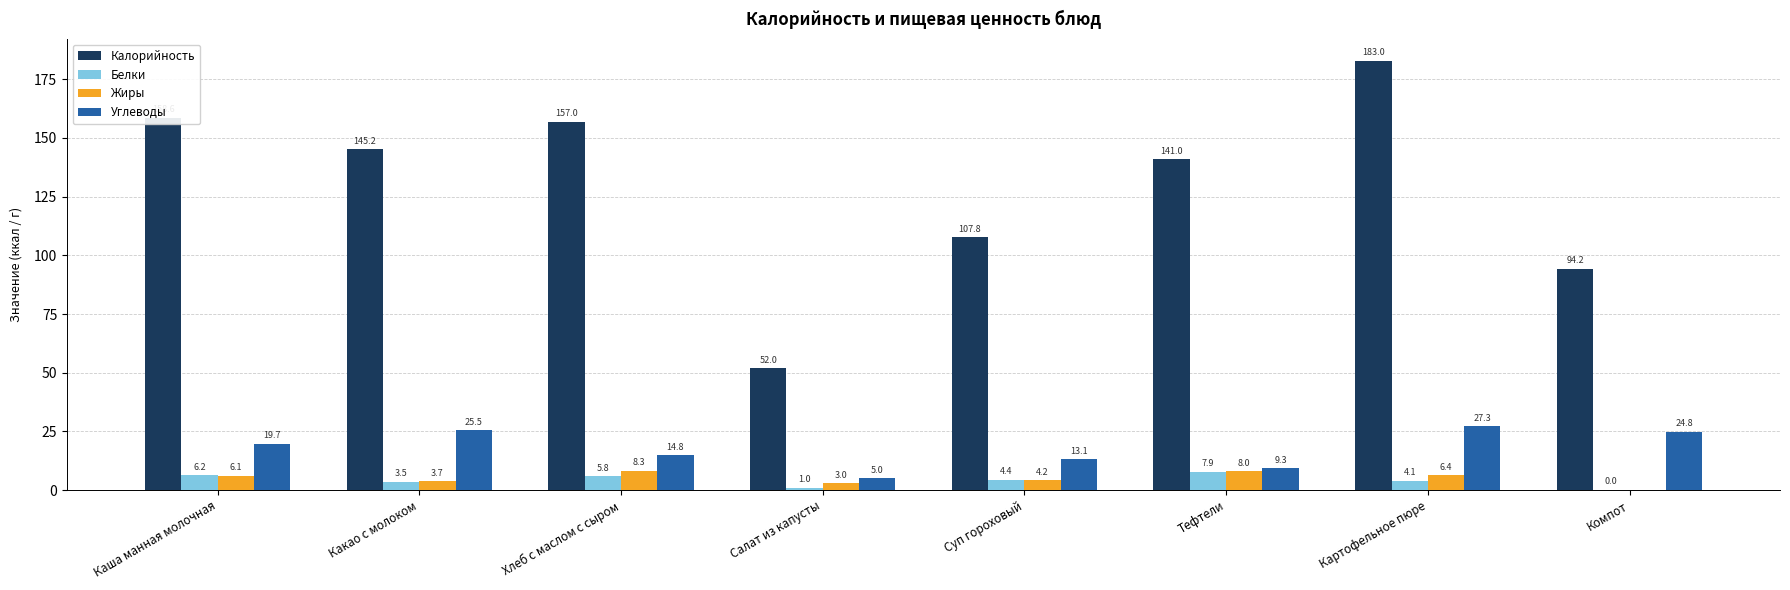

The value of Углеводы at Какао с молоком is 25.5. True or false?

True